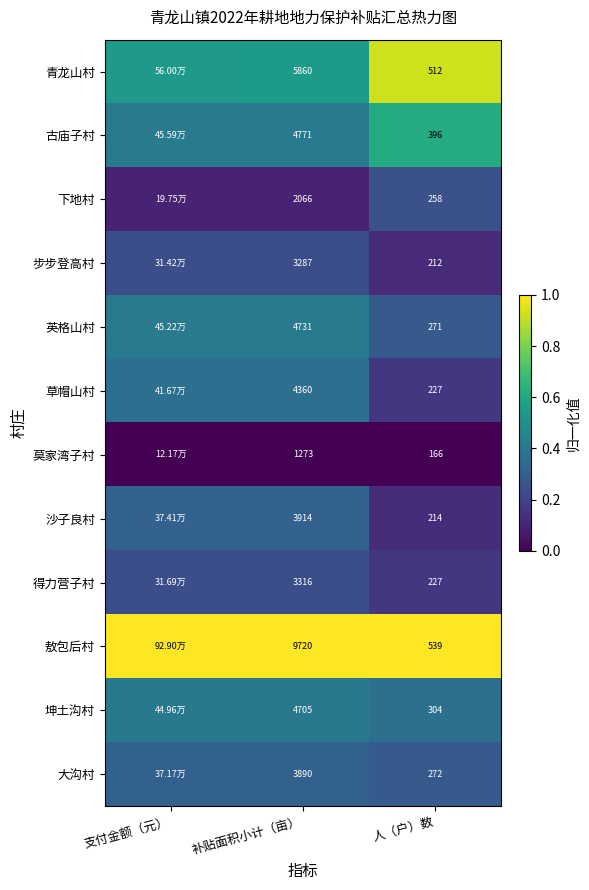

At which category does the chart reach its minimum across all series?

支付金额（元）